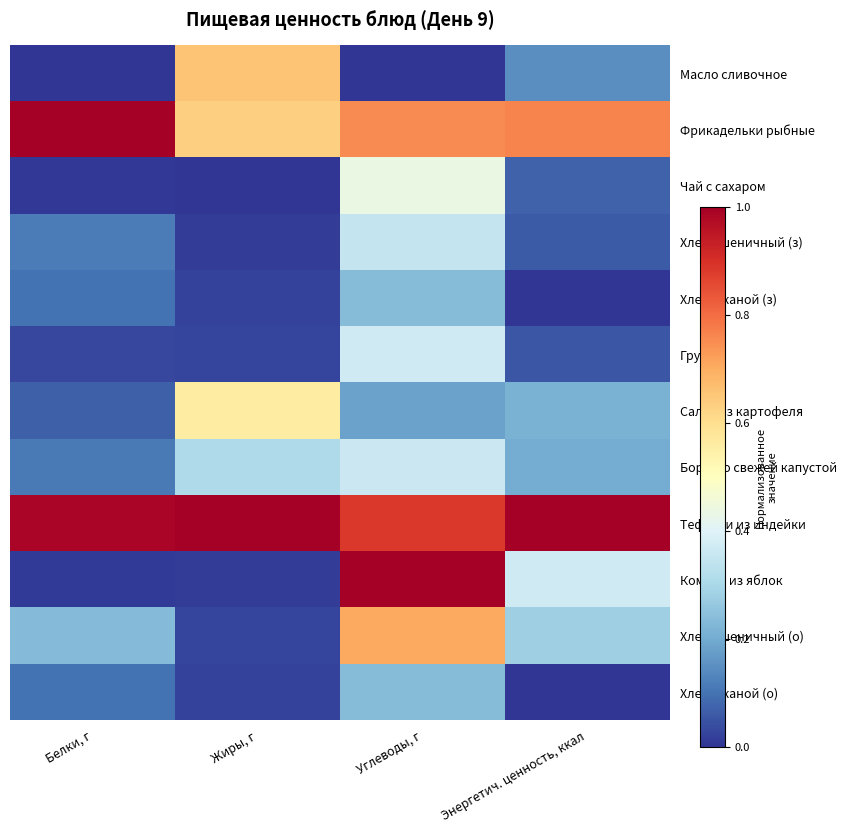

Reading right to left, extract all data points from this chart.

Масло сливочное: Энергетич. ценность, ккал=0.1	Углеводы, г=0.0	Жиры, г=0.7	Белки, г=0.0
Фрикадельки рыбные: Энергетич. ценность, ккал=0.8	Углеводы, г=0.8	Жиры, г=0.6	Белки, г=1.0
Чай с сахаром: Энергетич. ценность, ккал=0.1	Углеводы, г=0.4	Жиры, г=0.0	Белки, г=0.0
Хлеб пшеничный (з): Энергетич. ценность, ккал=0.1	Углеводы, г=0.4	Жиры, г=0.0	Белки, г=0.1
Хлеб ржаной (з): Энергетич. ценность, ккал=0.0	Углеводы, г=0.2	Жиры, г=0.0	Белки, г=0.1
Груша: Энергетич. ценность, ккал=0.1	Углеводы, г=0.4	Жиры, г=0.0	Белки, г=0.0
Салат из картофеля: Энергетич. ценность, ккал=0.2	Углеводы, г=0.2	Жиры, г=0.6	Белки, г=0.1
Борщ со свежей капустой: Энергетич. ценность, ккал=0.2	Углеводы, г=0.4	Жиры, г=0.3	Белки, г=0.1
Тефтели из индейки: Энергетич. ценность, ккал=1.0	Углеводы, г=0.9	Жиры, г=1.0	Белки, г=1.0
Компот из яблок: Энергетич. ценность, ккал=0.4	Углеводы, г=1.0	Жиры, г=0.0	Белки, г=0.0
Хлеб пшеничный (о): Энергетич. ценность, ккал=0.3	Углеводы, г=0.7	Жиры, г=0.0	Белки, г=0.2
Хлеб ржаной (о): Энергетич. ценность, ккал=0.0	Углеводы, г=0.2	Жиры, г=0.0	Белки, г=0.1